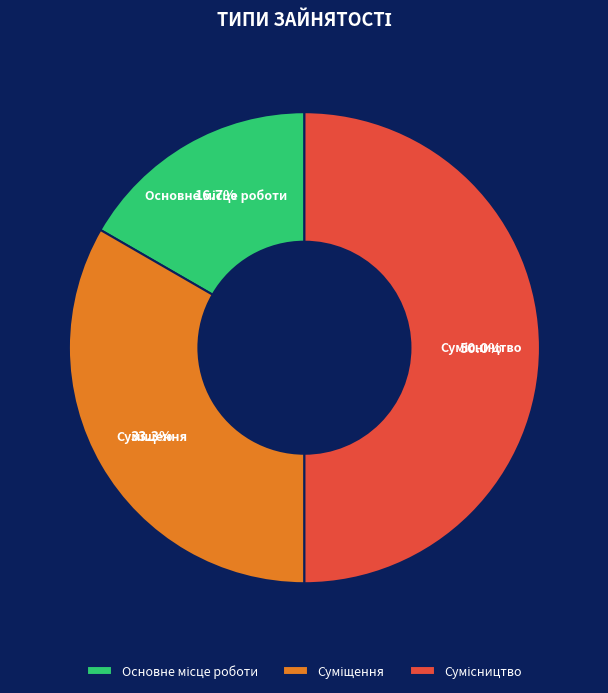

How much of the chart is everything except Суміщення?

66.7%